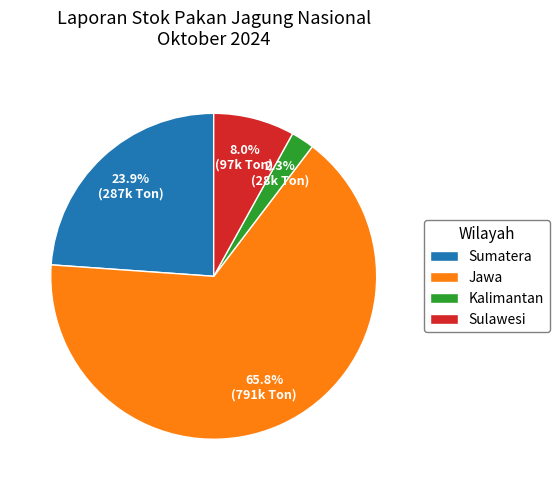

To the nearest percent, what is the average slice percentage?

25%